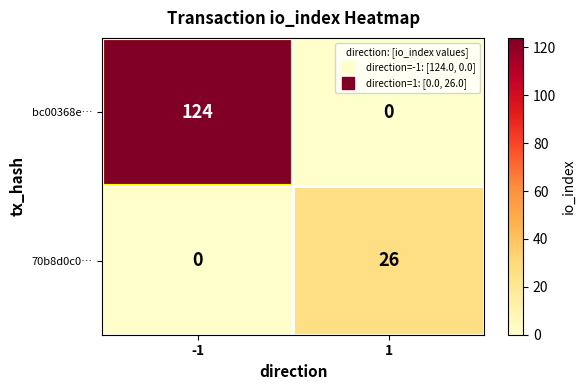

What is the sum of the 70b8d0c0… values at -1 and 1?

26